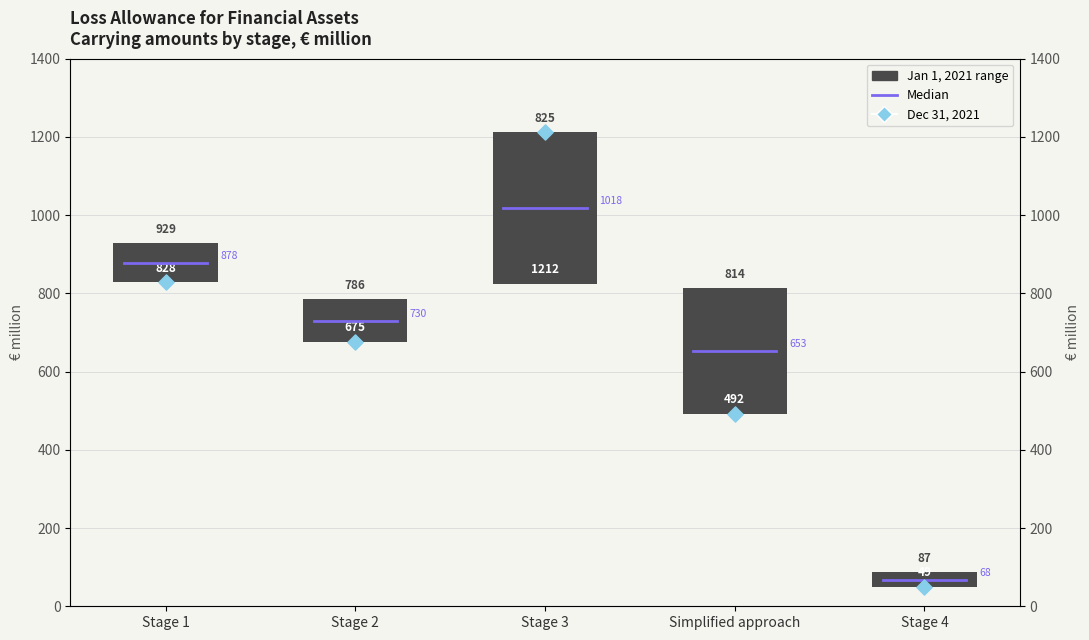

Which has a higher value, Stage 4 or Simplified approach?

Simplified approach